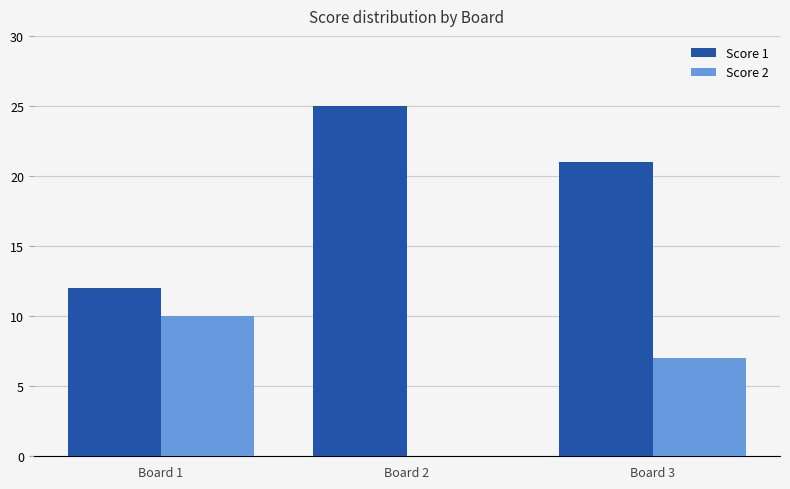

Which series has the largest range (max minus min)?

Score 1